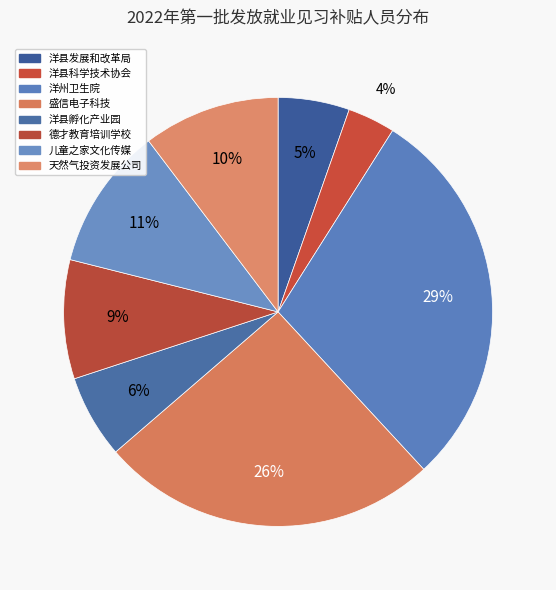

Count the number of slices in the pie.

8